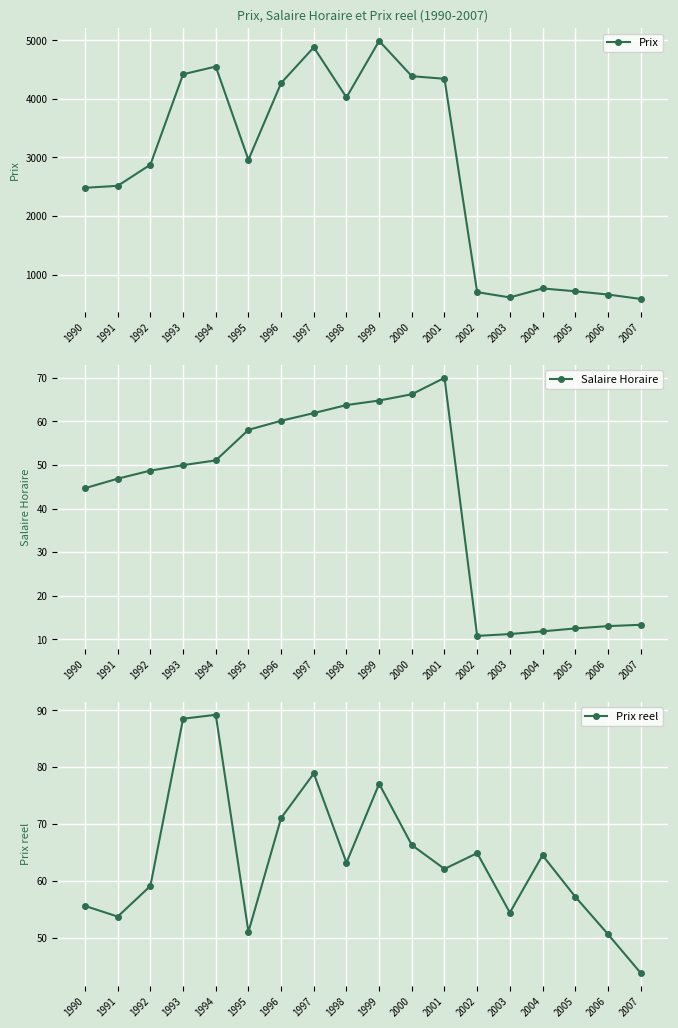

At which category does Salaire Horaire reach its first local valley?

2002